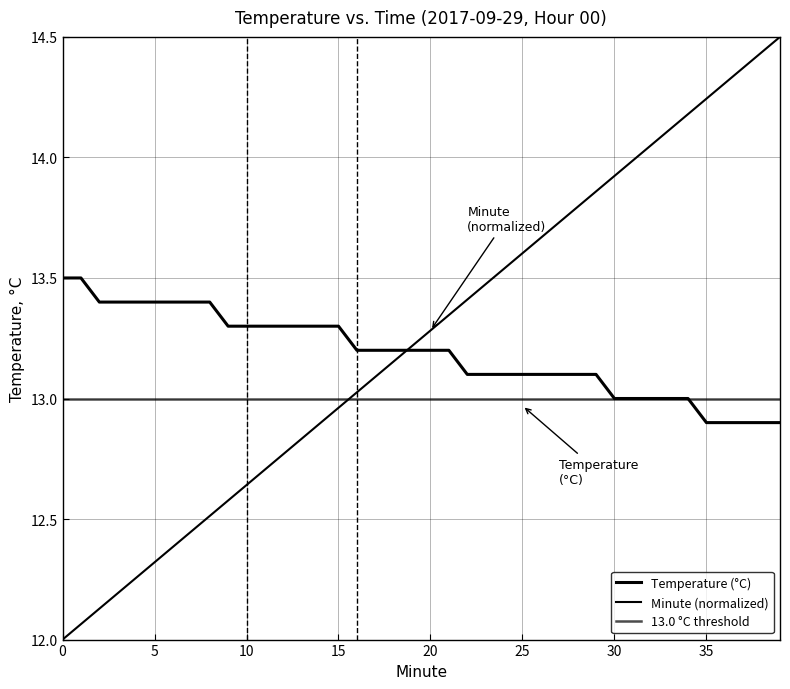

How many data points in Temperature (°C) are above 13?

30